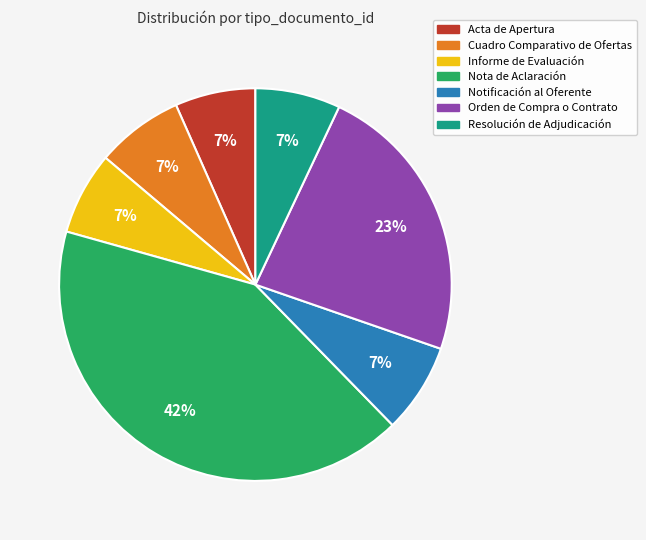

The Cuadro Comparativo de Ofertas slice represents 1% of the pie. True or false?

False